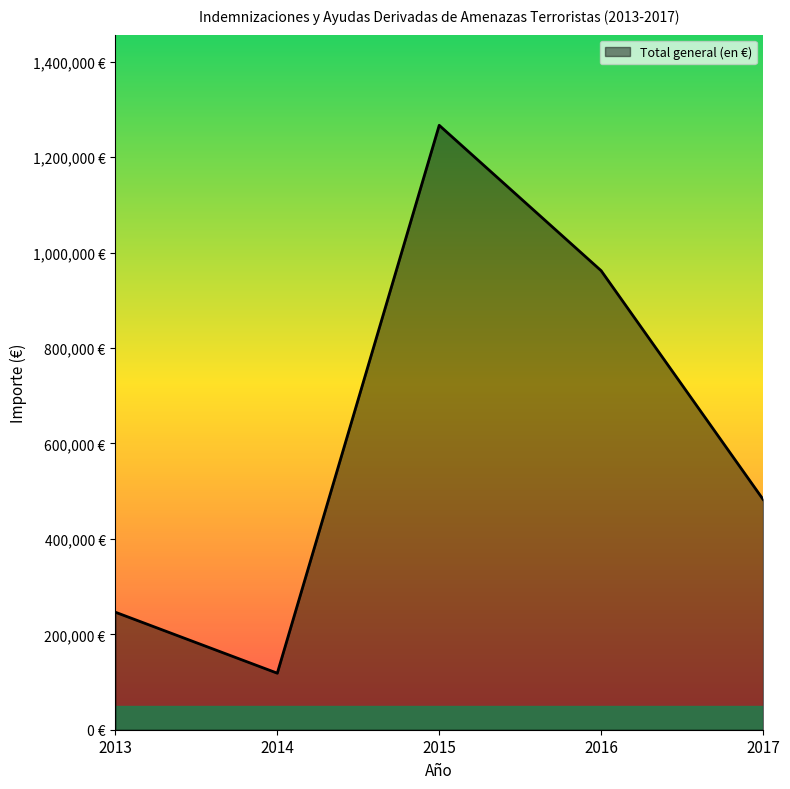

List the labels in order of value, largest first.

2015, 2016, 2017, 2013, 2014